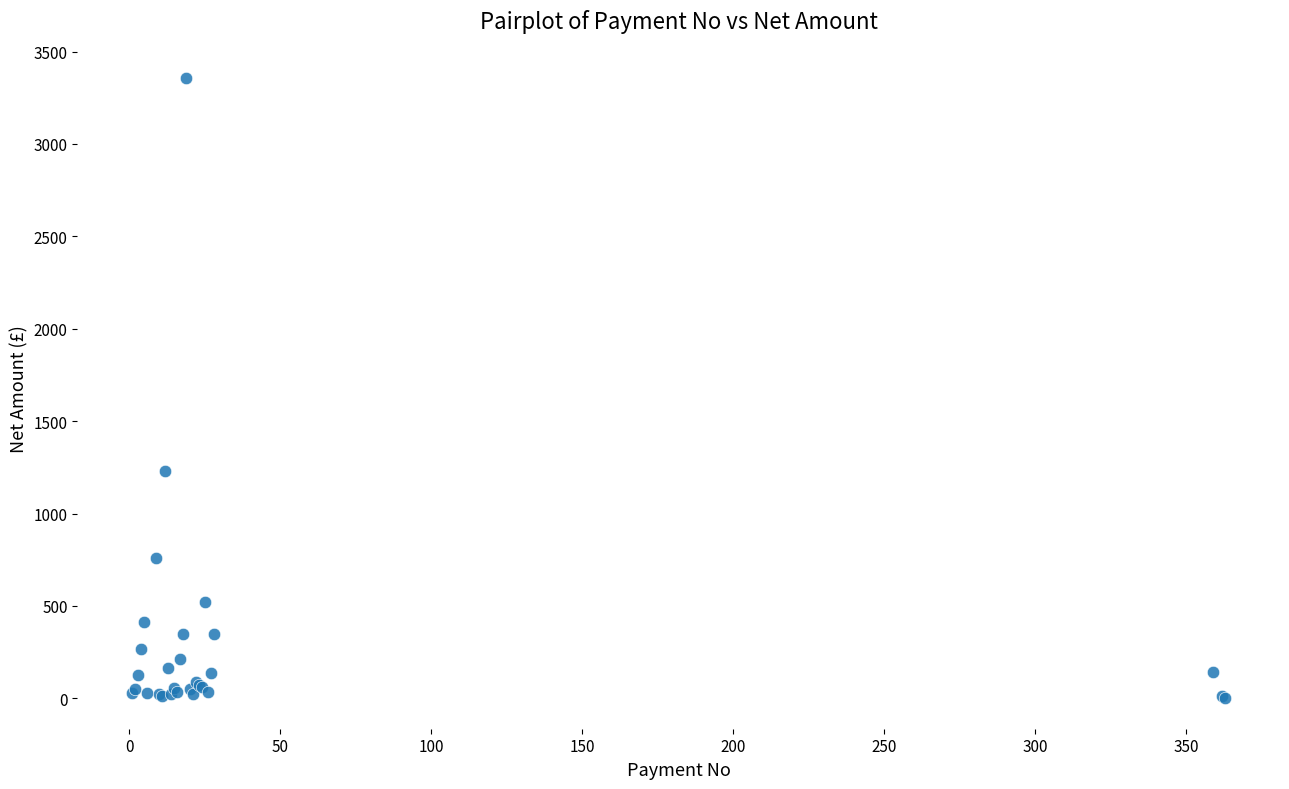

What Y value in the scatter plot is closest to 1678?

1230.0